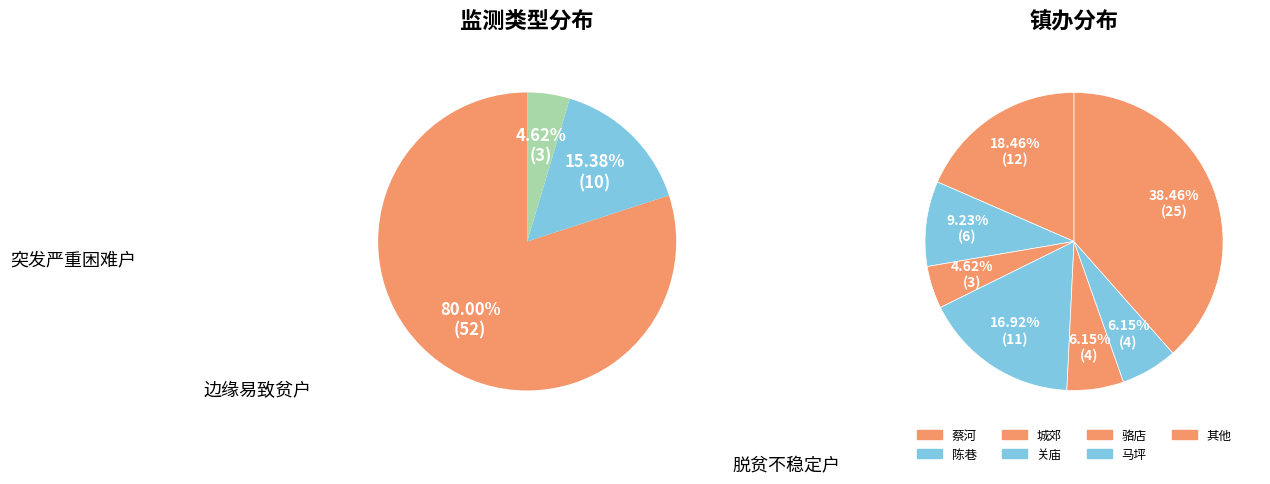

Which category has the biggest portion of the pie?

突发严重困难户